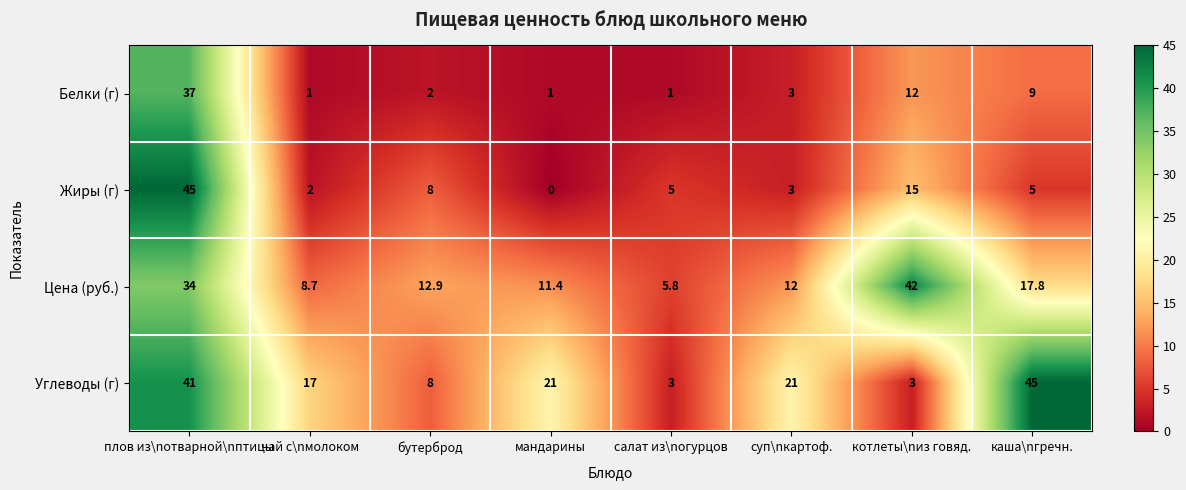

At which category is the sum across all series the highest?

плов из\nотварной\nптицы